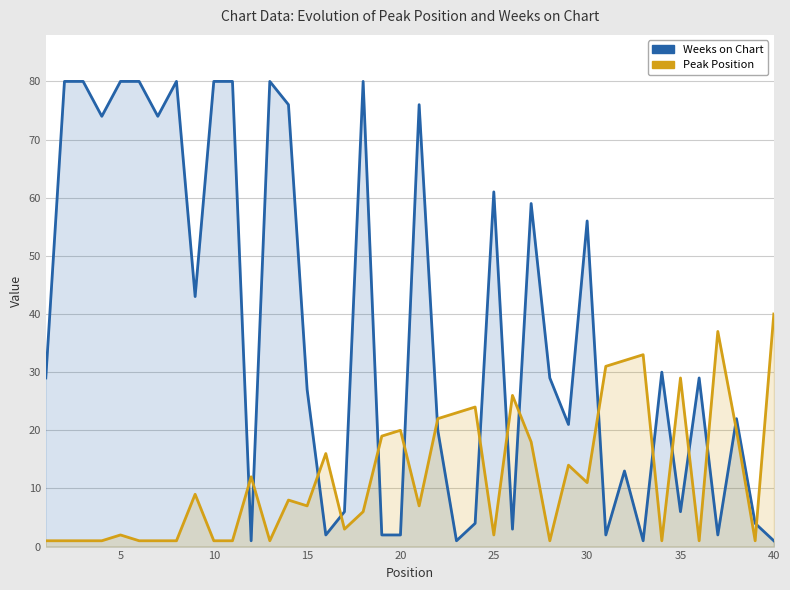

What is the difference between the second highest and second lowest values in the Weeks on Chart series?

79